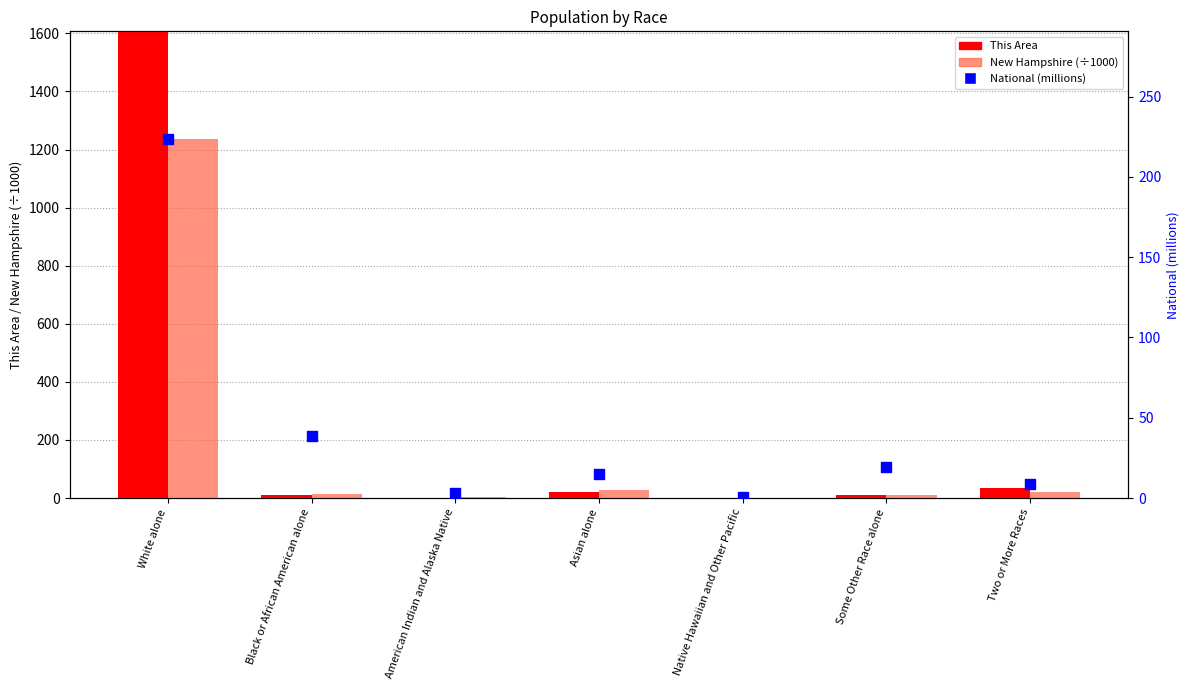

At how many categories does at least one series exceed 2859?

1